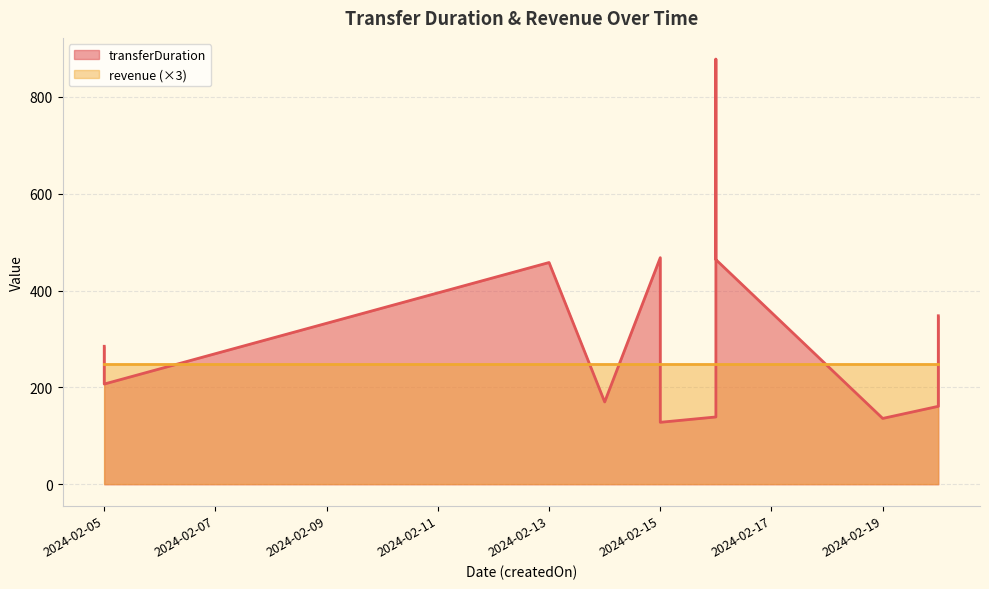

List the labels in order of value, largest first.

2024-02-16, 2024-02-15, 2024-02-16, 2024-02-13, 2024-02-20, 2024-02-05, 2024-02-05, 2024-02-15, 2024-02-14, 2024-02-20, 2024-02-16, 2024-02-19, 2024-02-15